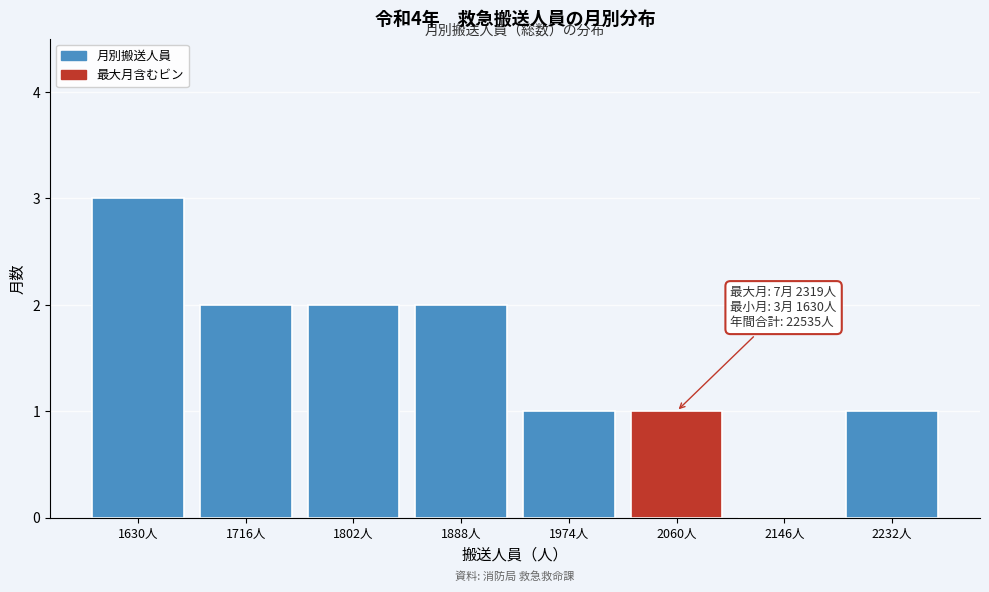

Reading left to right, what are all the values shown in this chart?

1630人=3	1716人=2	1802人=2	1888人=2	1974人=1	2060人=1	2146人=0	2232人=1